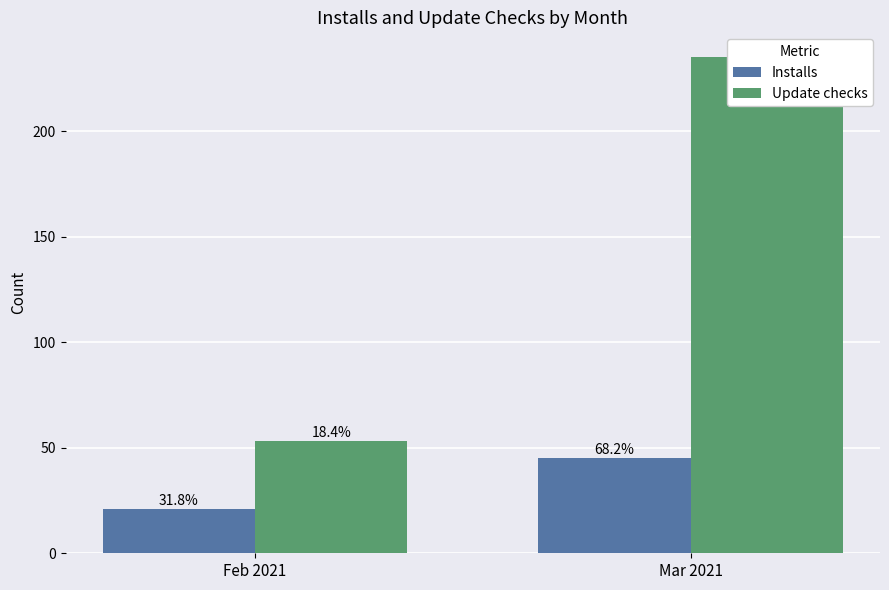

What is the value of the Installs bar at the 2nd from the left?

45